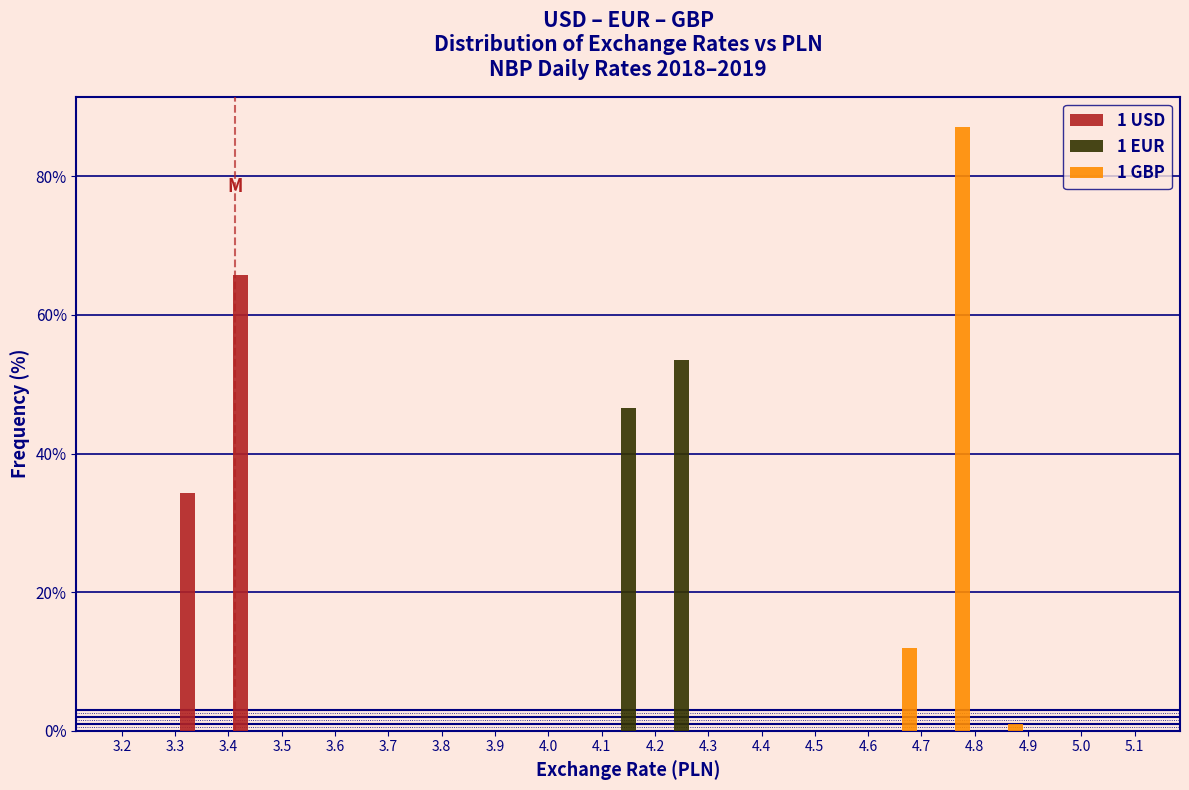

In the 1 EUR series, which range on the x-axis has the tallest bar?

4.2 to 4.3